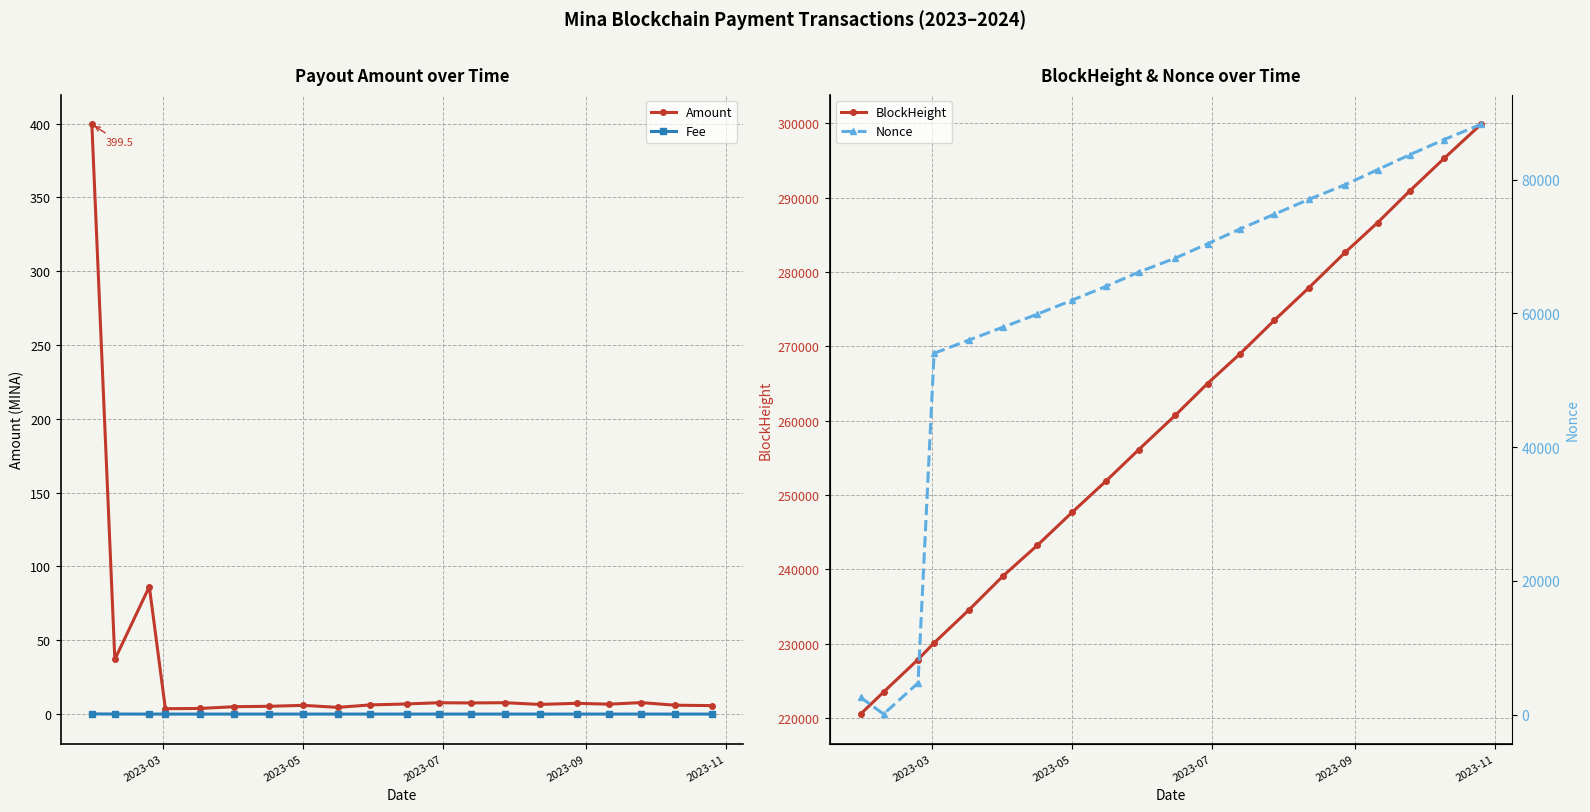

True or false: BlockHeight has more than 1 interior local peaks.

False